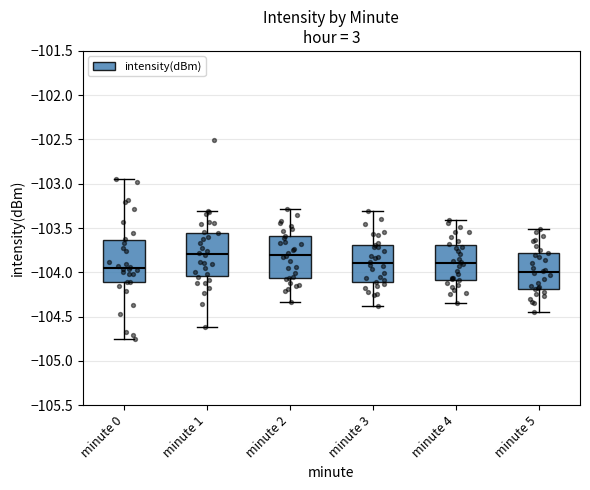

Reading left to right, transcribe this box plot: for each box, give where its median line is, the range the box spans, and where its two whiskers end, as read against the y-axis. The values are not printed on the chart, so give them approximately, as read against the axis.

minute 0: median -103.95, box -104.10 to -103.65, whiskers -104.75 to -102.95
minute 1: median -103.80, box -104.05 to -103.55, whiskers -104.60 to -103.30
minute 2: median -103.80, box -104.05 to -103.60, whiskers -104.35 to -103.30
minute 3: median -103.90, box -104.10 to -103.70, whiskers -104.40 to -103.30
minute 4: median -103.90, box -104.10 to -103.70, whiskers -104.35 to -103.40
minute 5: median -104.00, box -104.20 to -103.80, whiskers -104.45 to -103.50